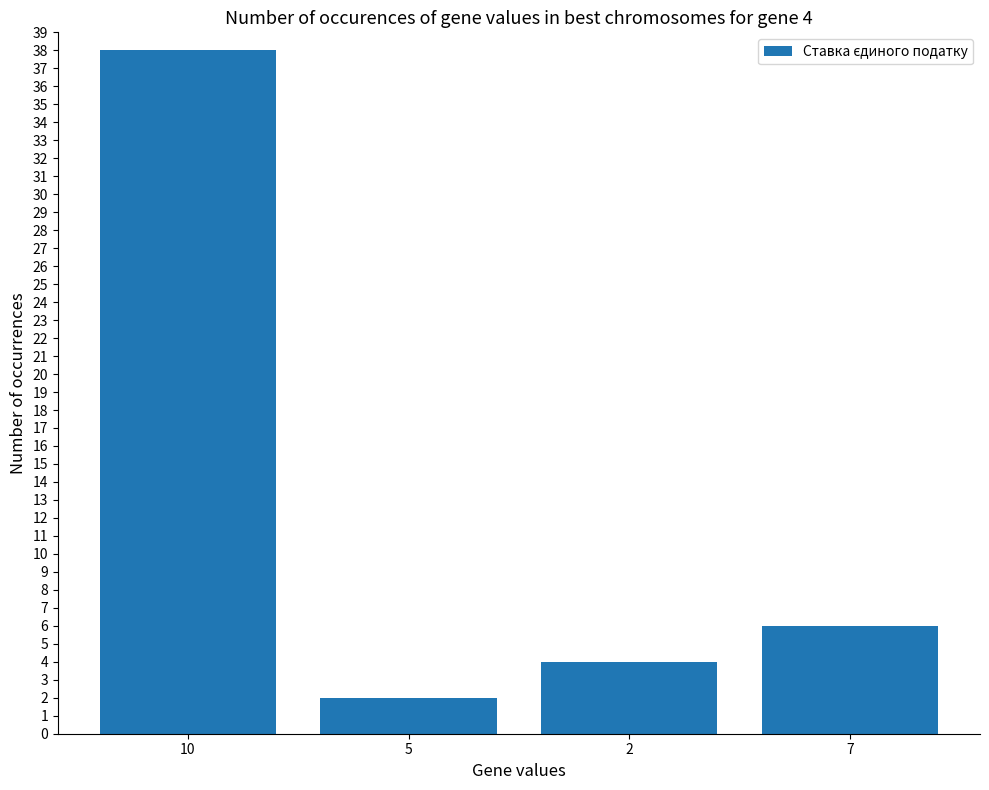

What position from the left is 7?

4